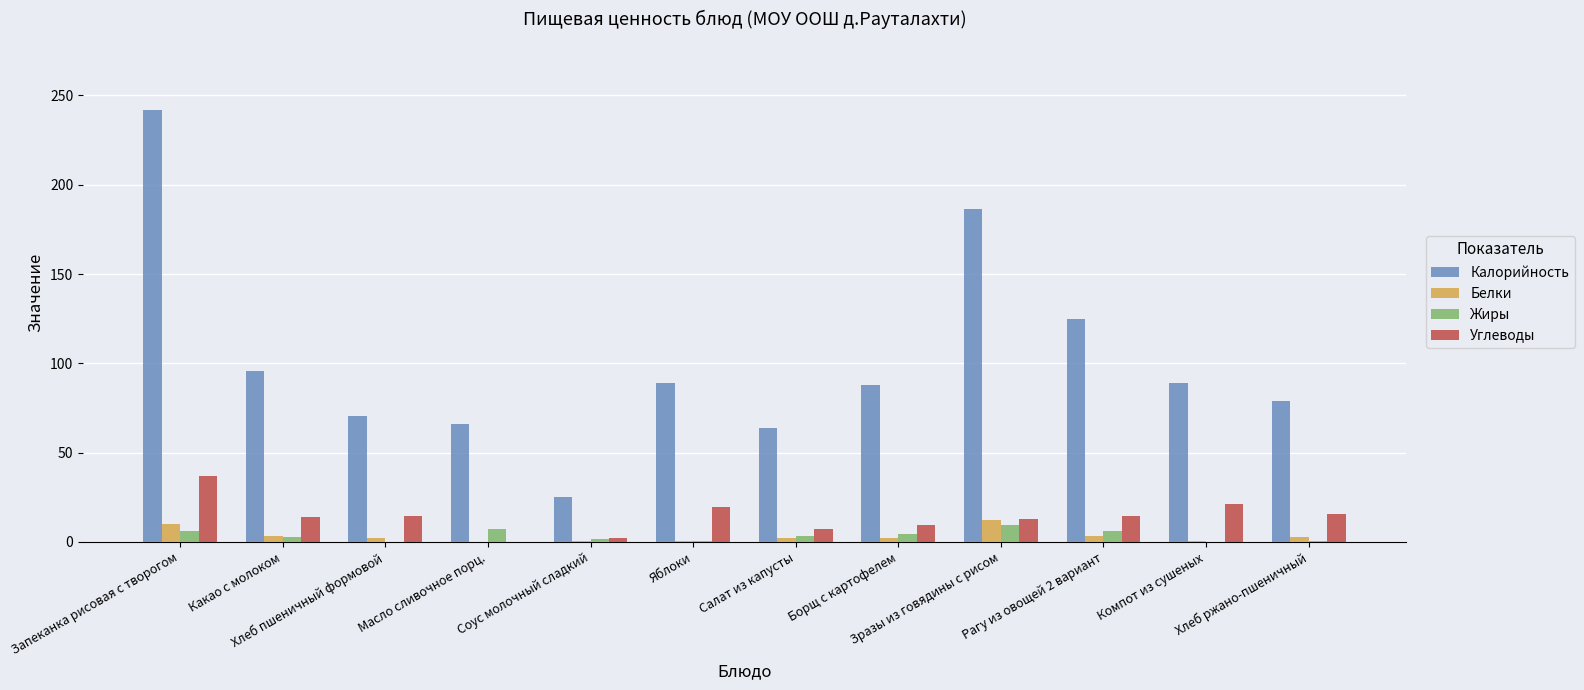

Which series has the largest total across all categories?

Калорийность